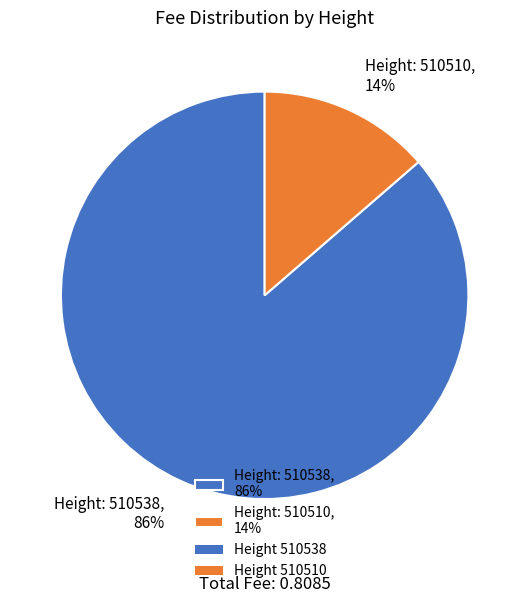

True or false: Height: 510538, 86% accounts for 86% of the total.

True